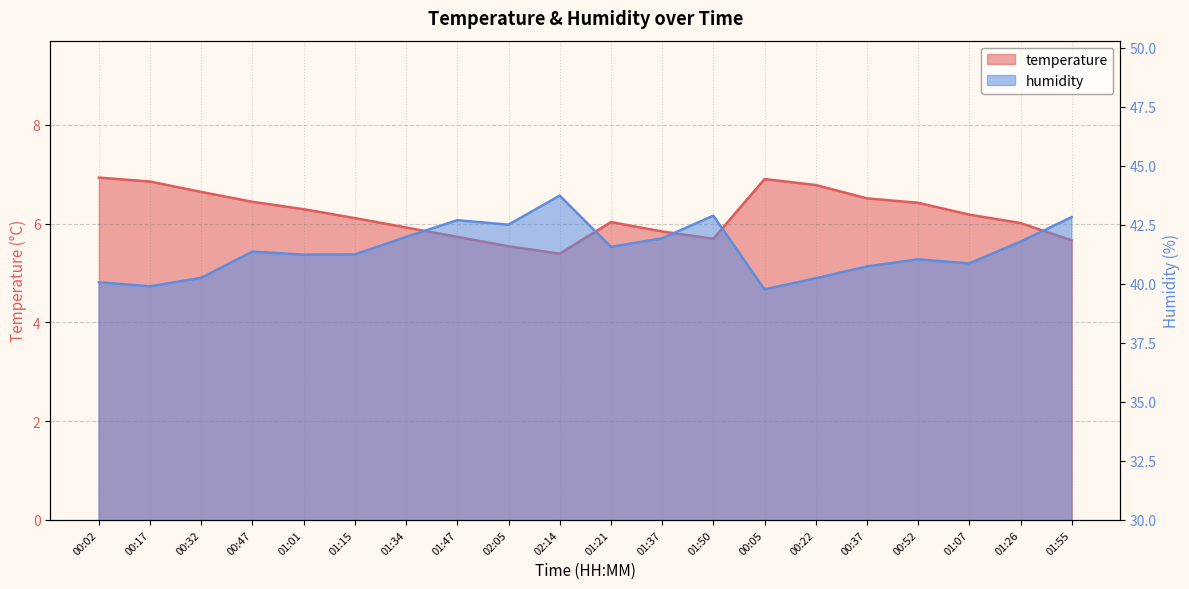

True or false: humidity and temperature cross at least once.

False